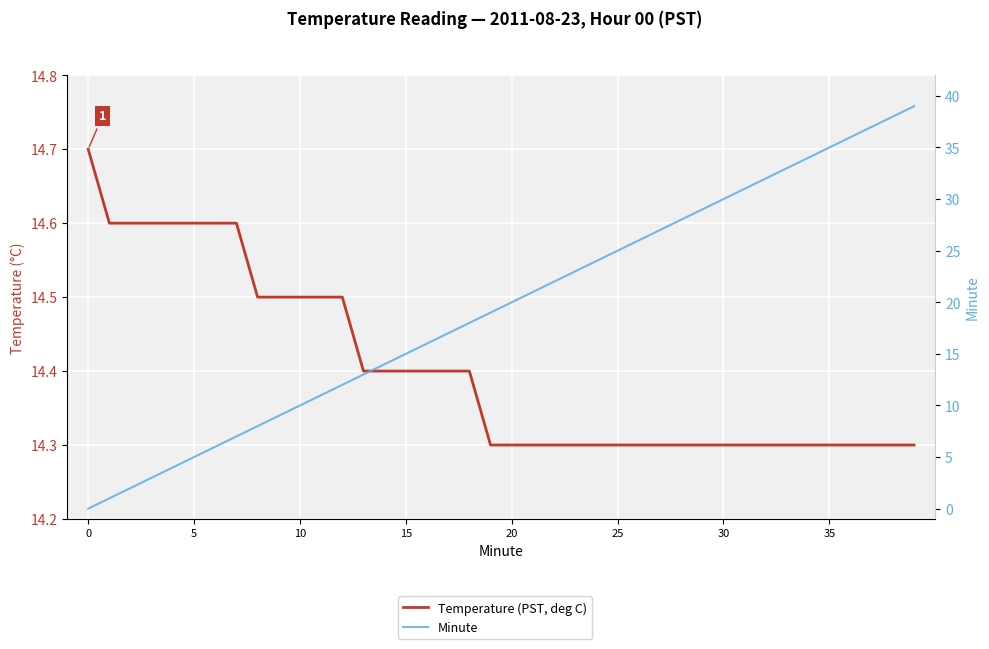

What is the label of the 12th point from the left?

11